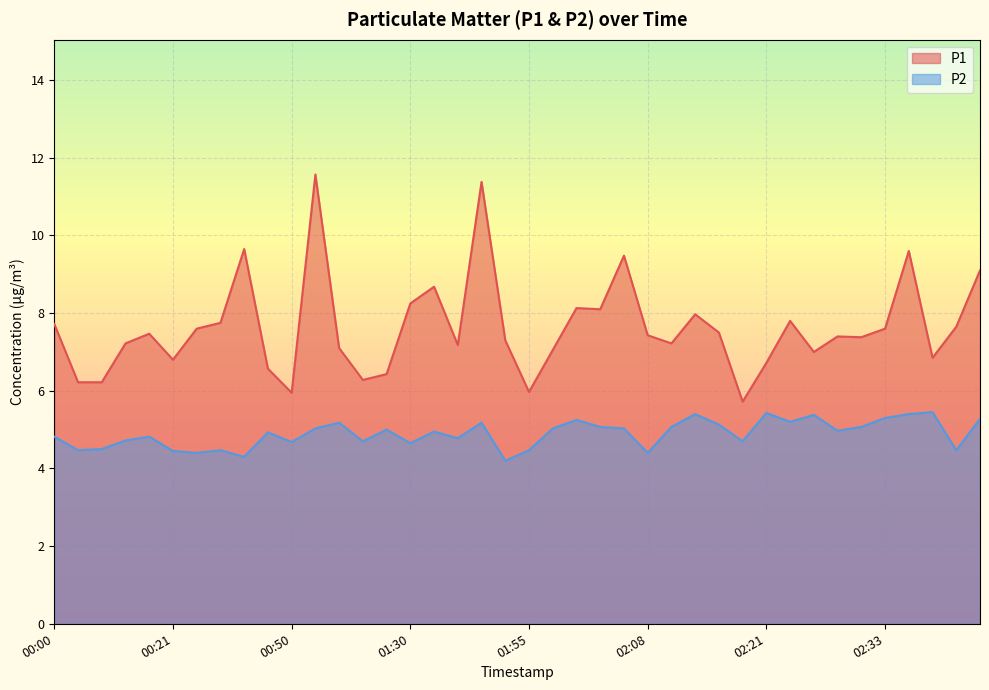

Which series has the largest total across all categories?

P1